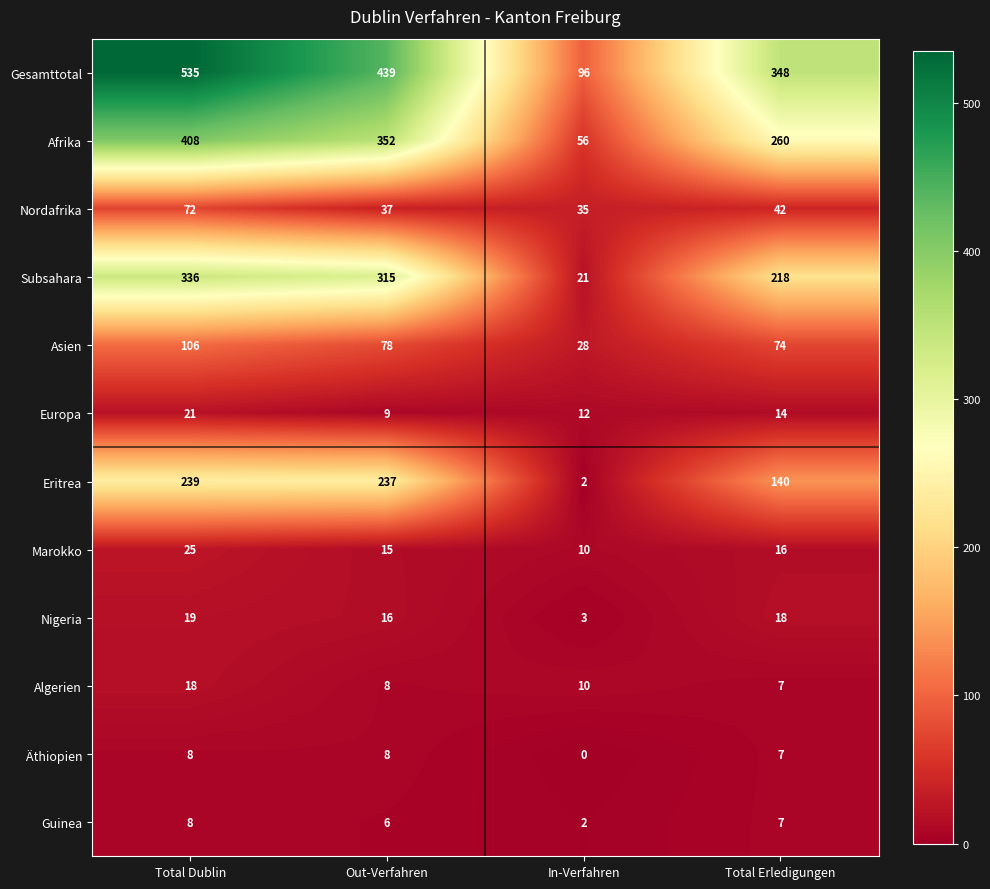

Which category has the lowest value in the Asien series?

In-Verfahren